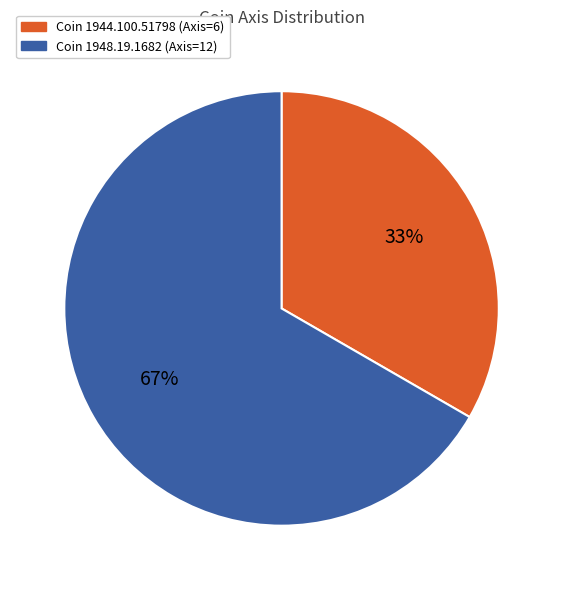

Is there any slice that represents more than half of the pie?

Yes